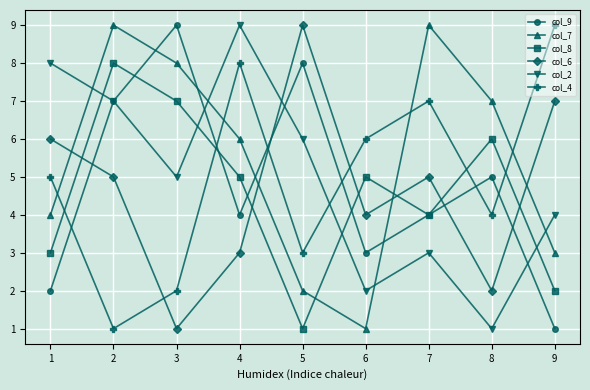

True or false: col_9 and col_7 intersect in this chart.

True